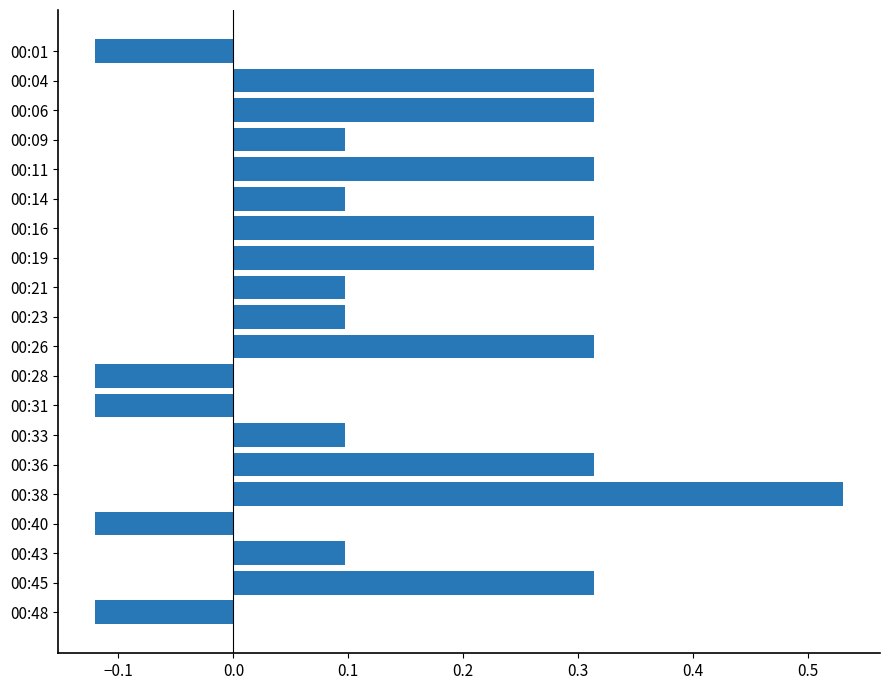

At which category does the chart reach its peak across all series?

00:38